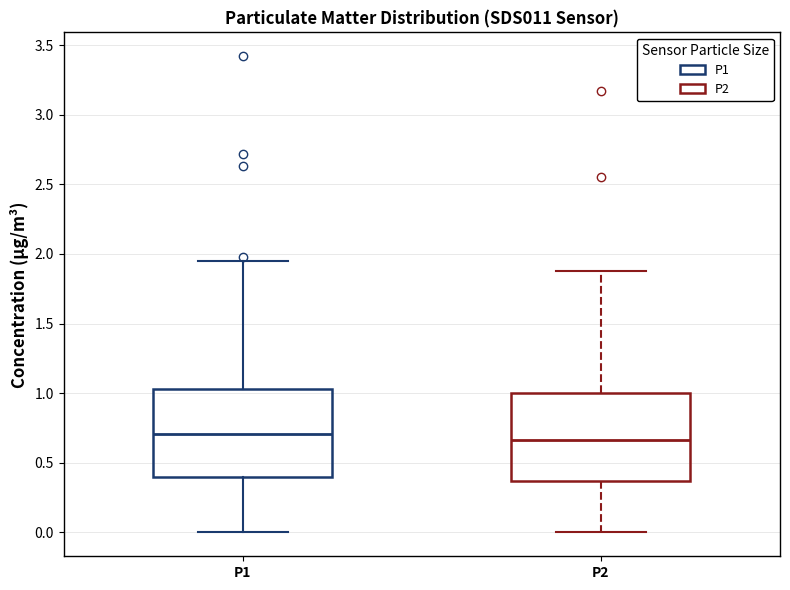

Reading left to right, read every box against the y-axis: the position of its median line, the range the box covers, and the ends of its whiskers. The values are not printed on the chart, so give them approximately, as read against the axis.

P1: median 0.70, box 0.40 to 1.05, whiskers 0.00 to 1.95
P2: median 0.65, box 0.35 to 1.00, whiskers 0.00 to 1.90